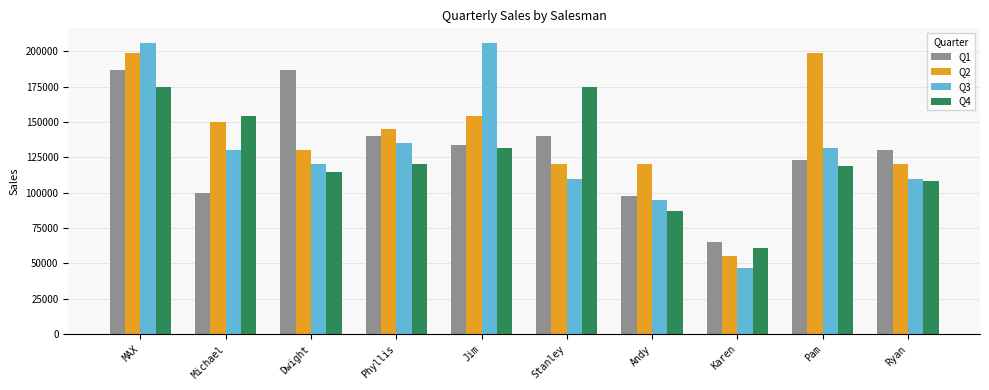

At which label does Q4 reach its minimum?

Karen